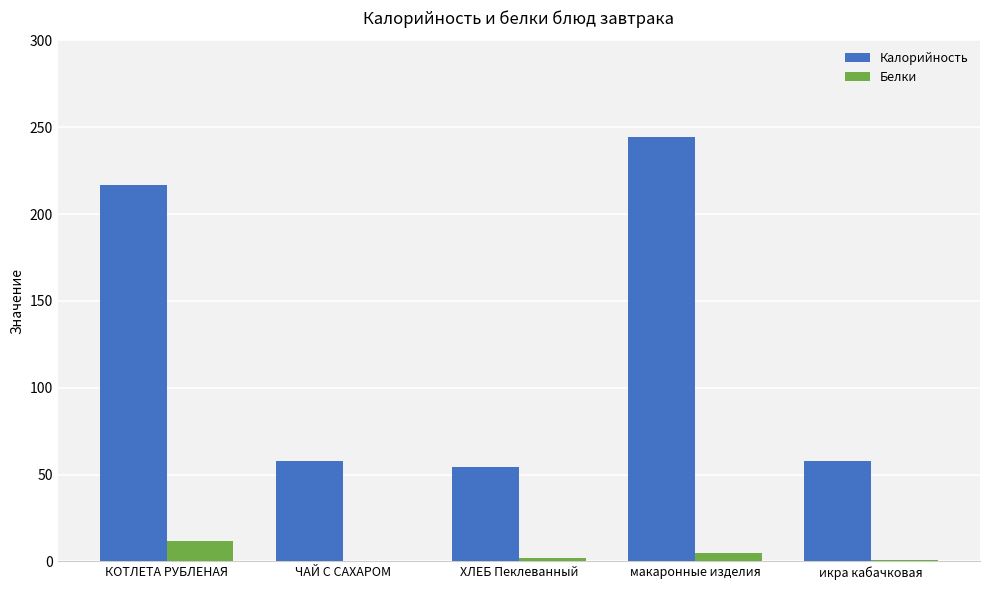

Which series has the largest total across all categories?

Калорийность